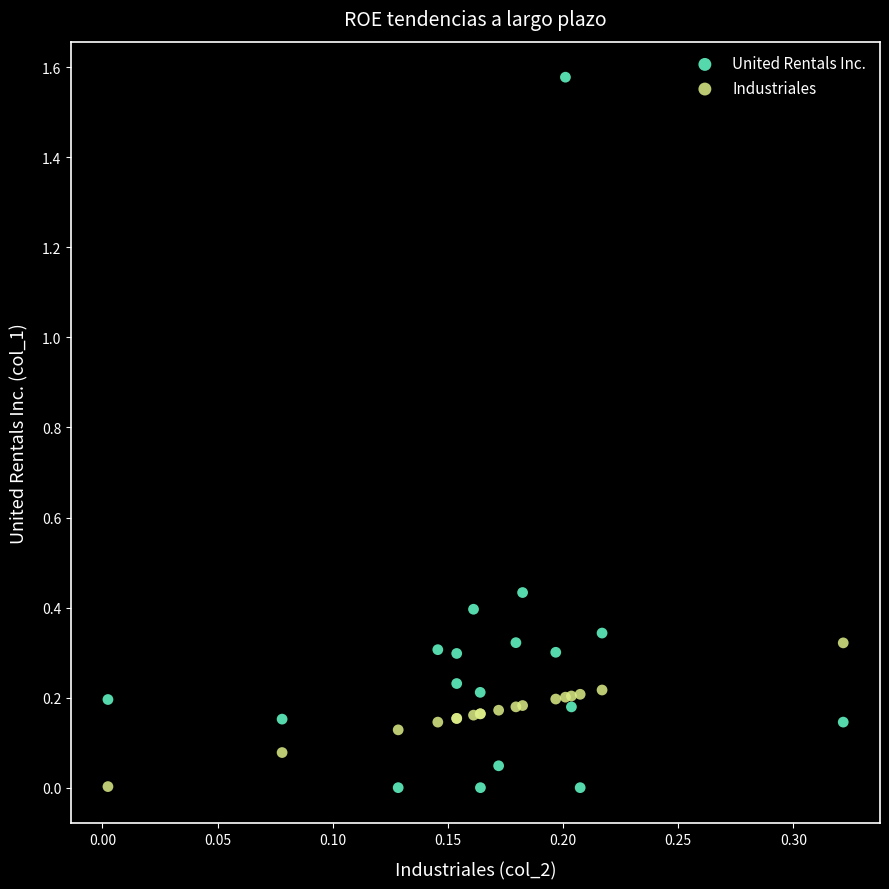

Which series has the largest Y range (max minus min)?

United Rentals Inc.